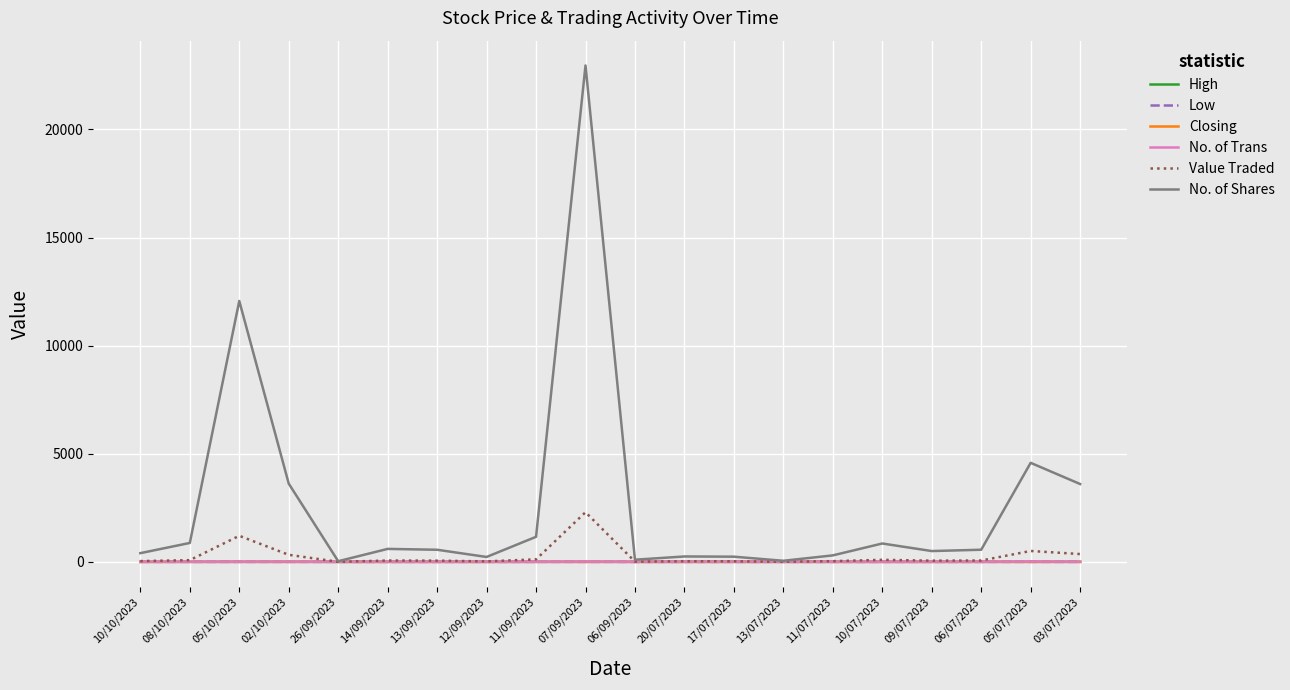

True or false: Value Traded has more than 2 points higher than both neighbors.

True